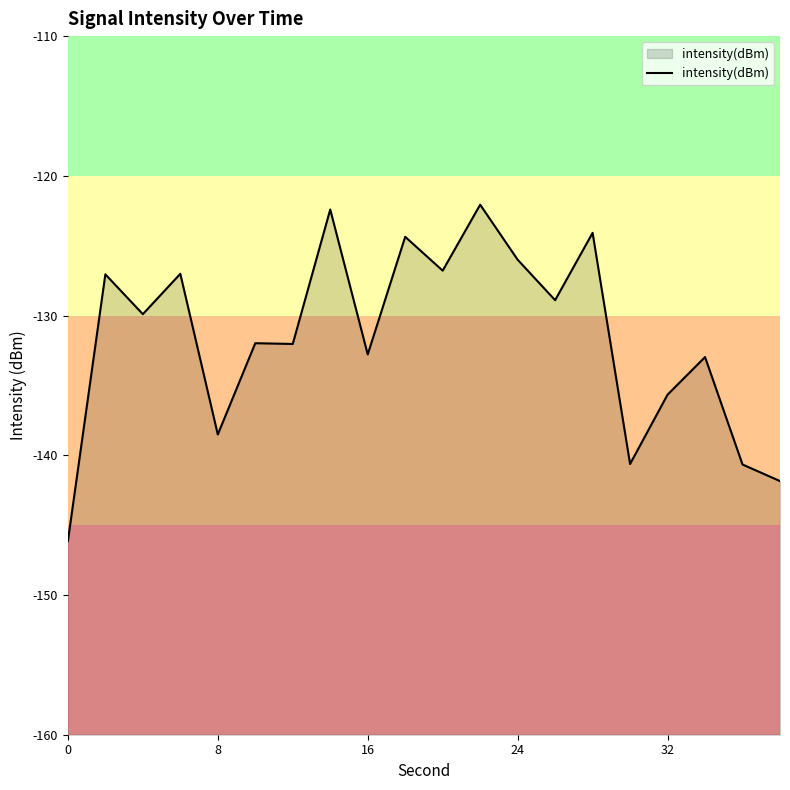

What is the difference between the maximum and minimum values?

24.1